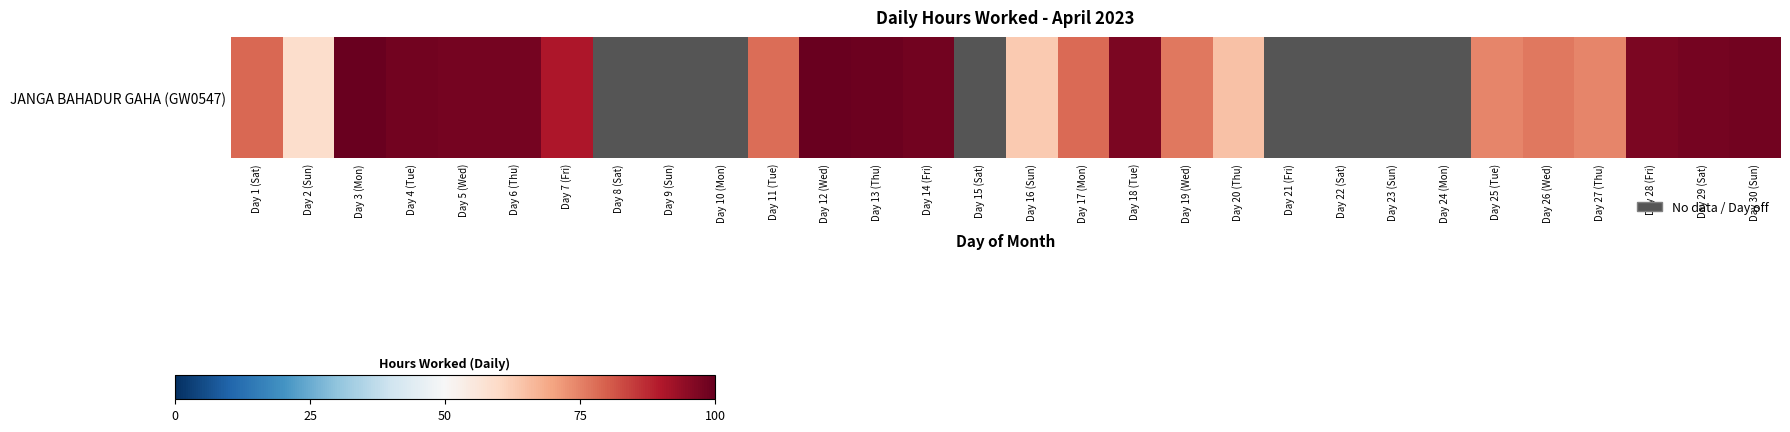

Rank the categories by value from lowest to highest.

Day 2 (Sun), Day 16 (Sun), Day 20 (Thu), Day 25 (Tue), Day 27 (Thu), Day 19 (Wed), Day 26 (Wed), Day 11 (Tue), Day 17 (Mon), Day 1 (Sat), Day 7 (Fri), Day 18 (Tue), Day 28 (Fri), Day 5 (Wed), Day 6 (Thu), Day 4 (Tue), Day 3 (Mon), Day 8 (Sat), Day 9 (Sun), Day 10 (Mon), Day 29 (Sat), Day 14 (Fri), Day 30 (Sun), Day 13 (Thu), Day 12 (Wed), Day 15 (Sat), Day 21 (Fri), Day 22 (Sat), Day 23 (Sun), Day 24 (Mon)